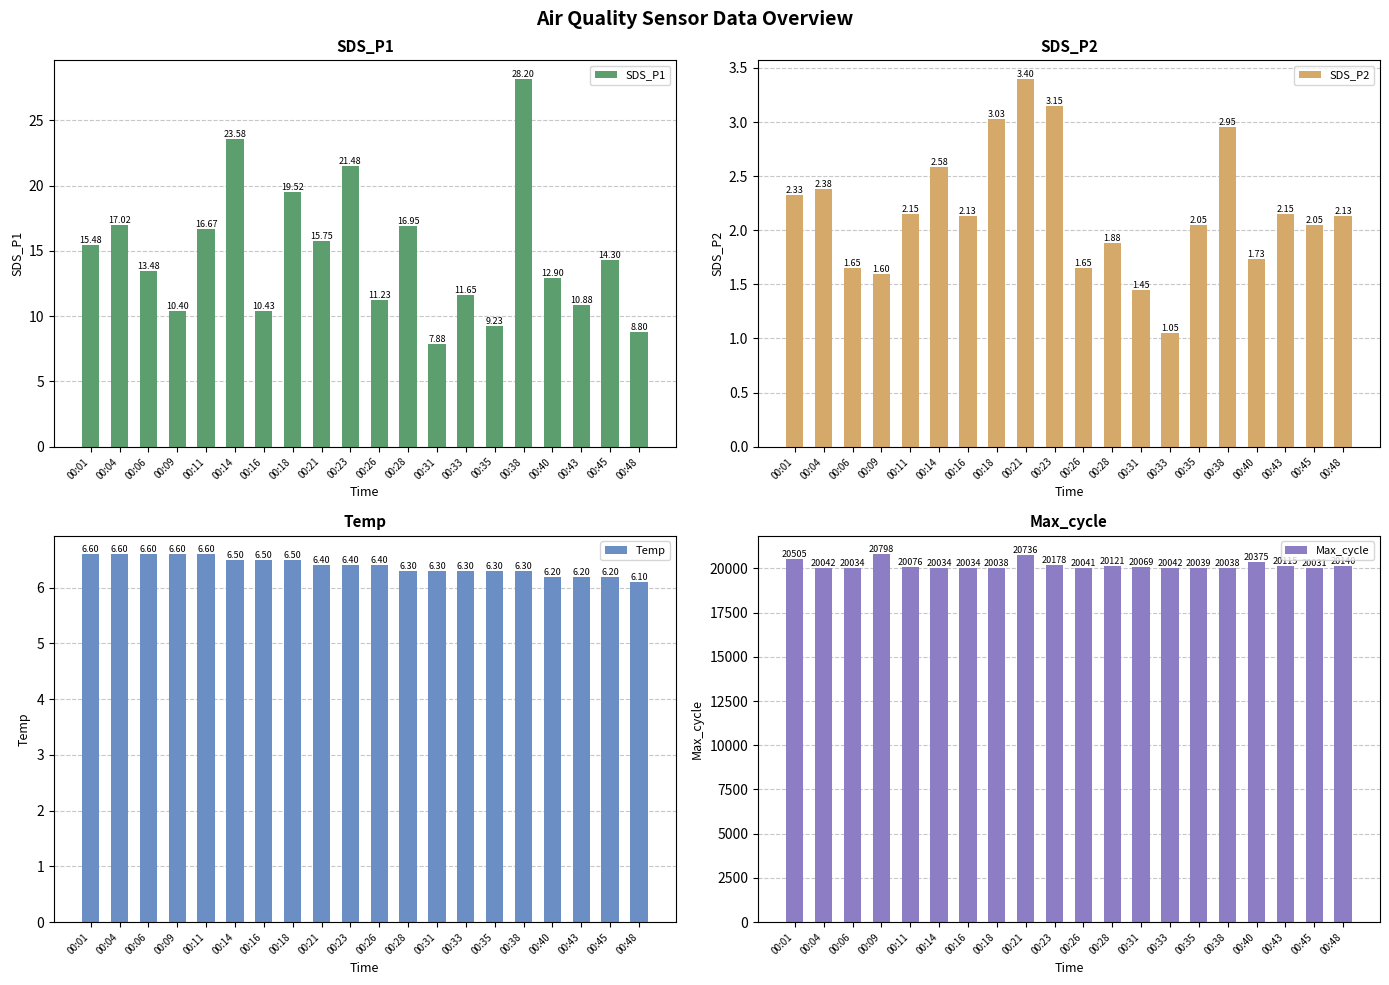

What is the value of the SDS_P2 bar at the 11th from the left?

1.6